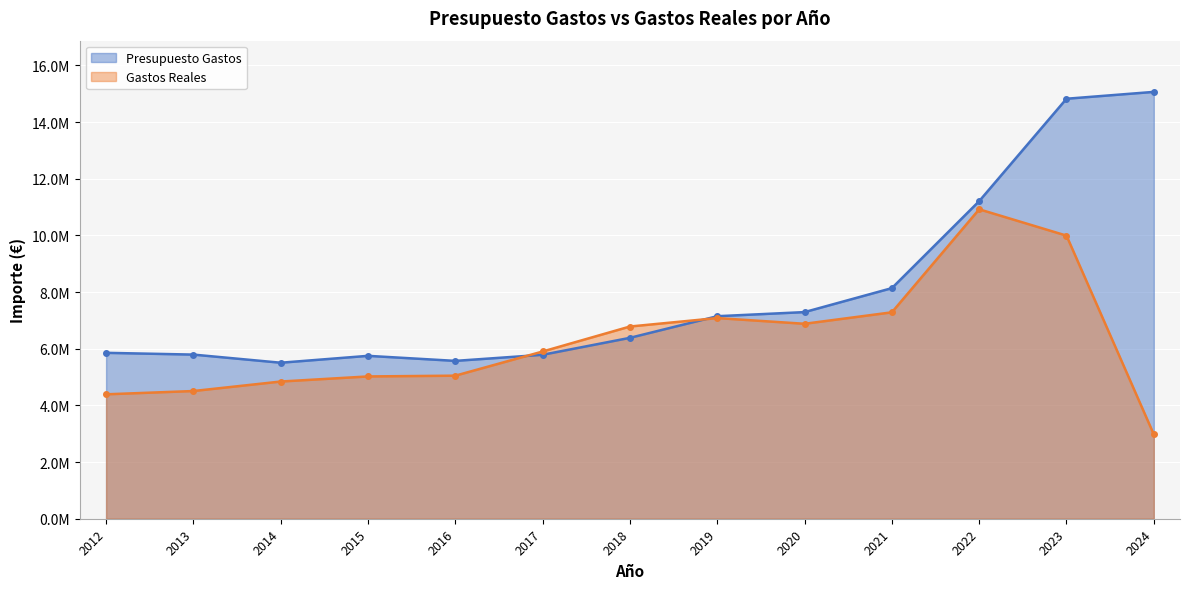

How many categories are shown in the chart?

13